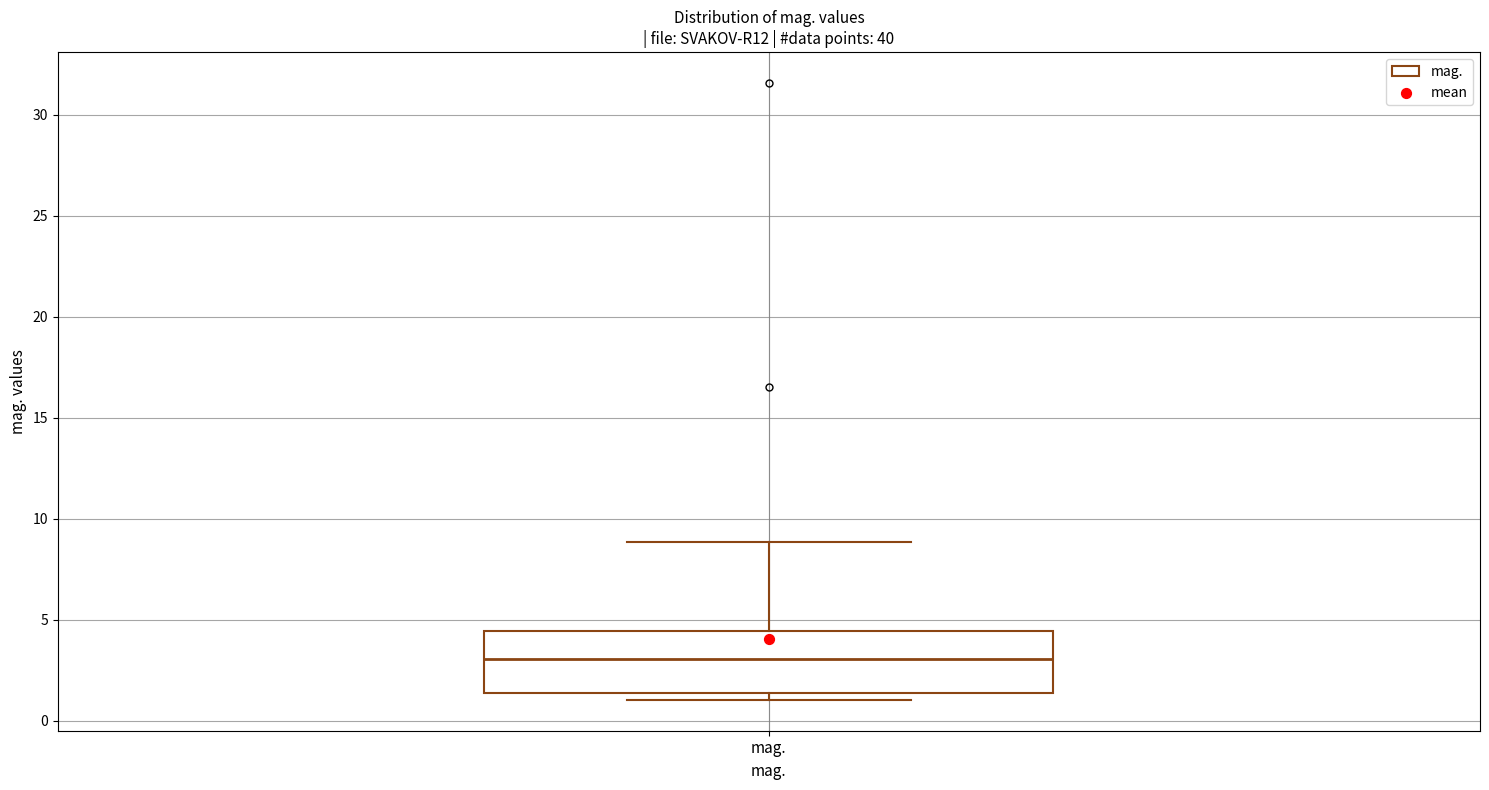

Where does the upper whisker of the box for mag. end on the y-axis? The values are not printed on the chart, so give them approximately, as read against the axis.

9.0